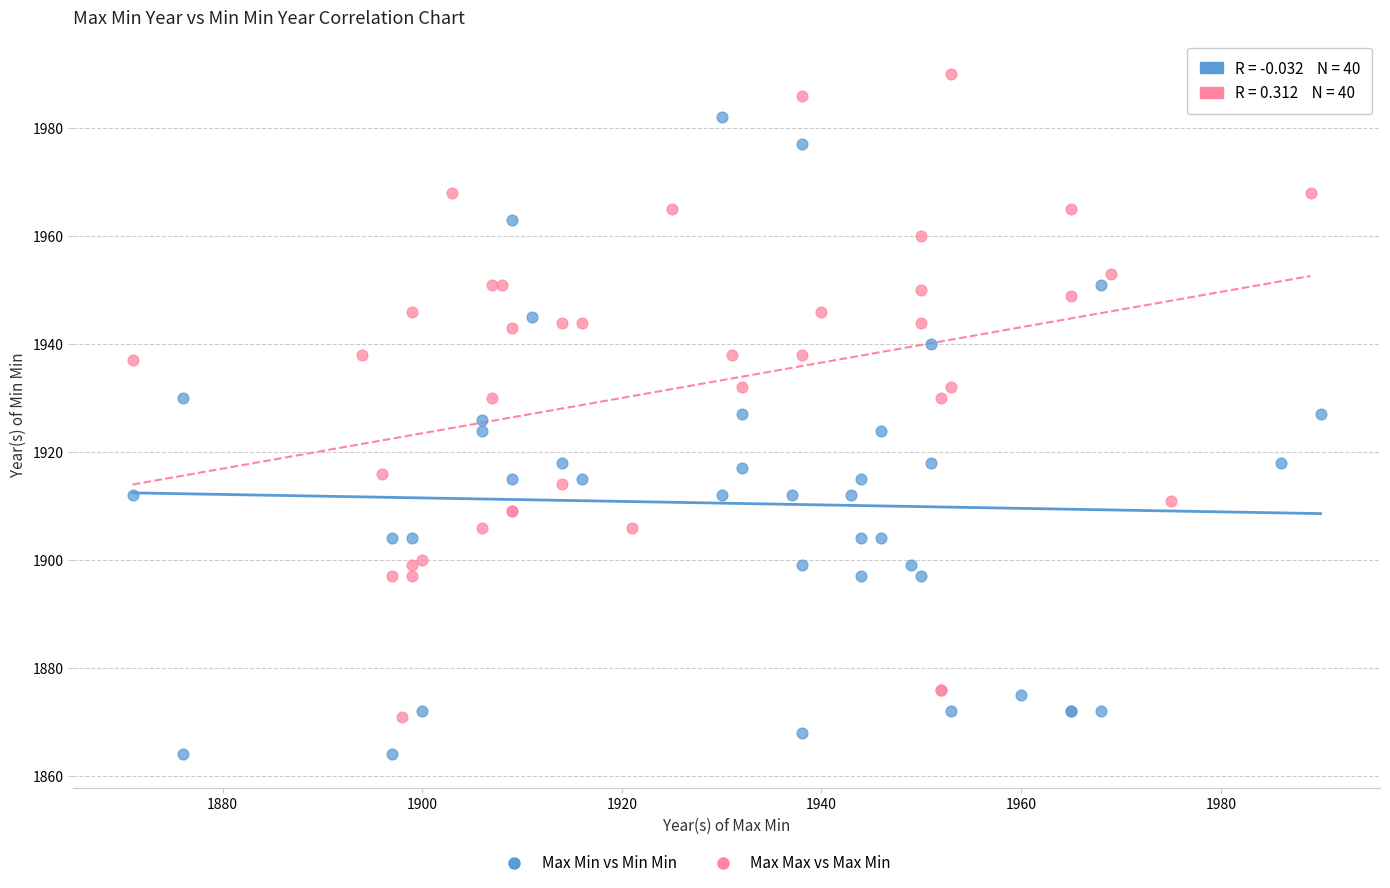

Which series reaches the maximum Y coordinate?

Max Max vs Max Min